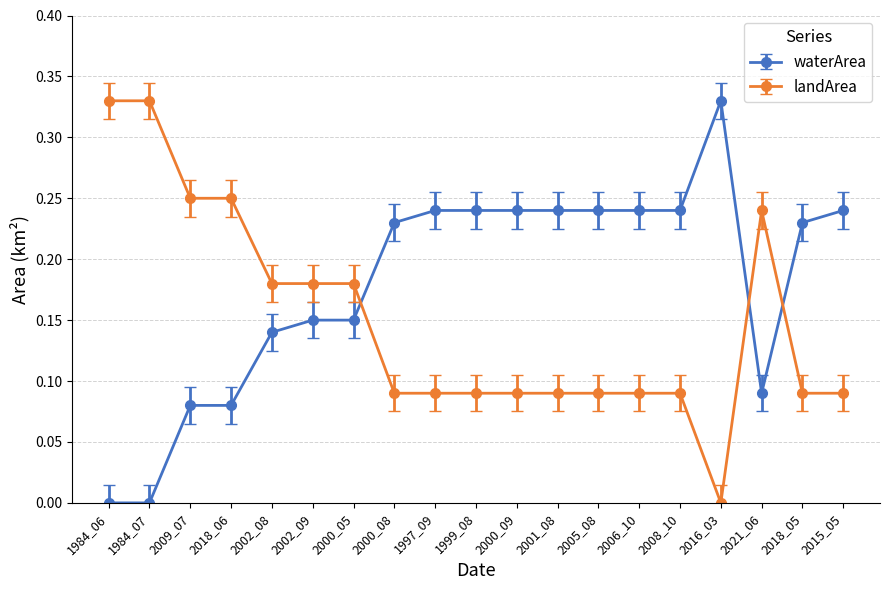

At 2008_10, list the series in order from smallest to largest.

landArea, waterArea